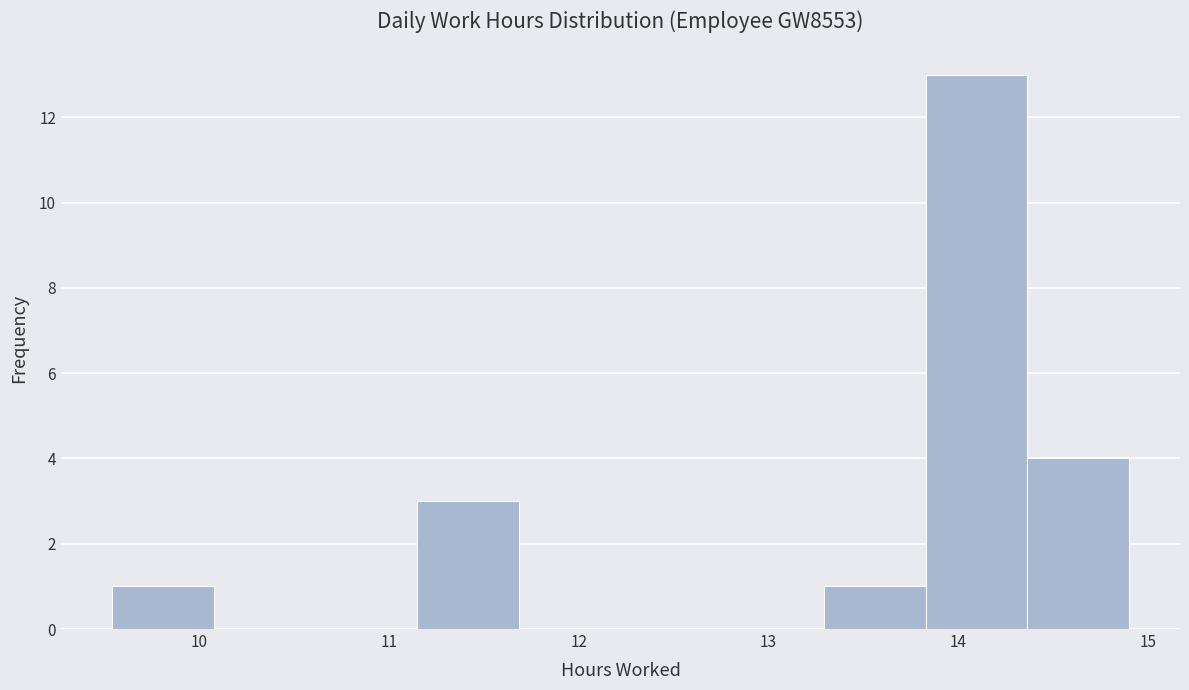

Which range on the x-axis has the tallest bar?

13.8 to 14.4